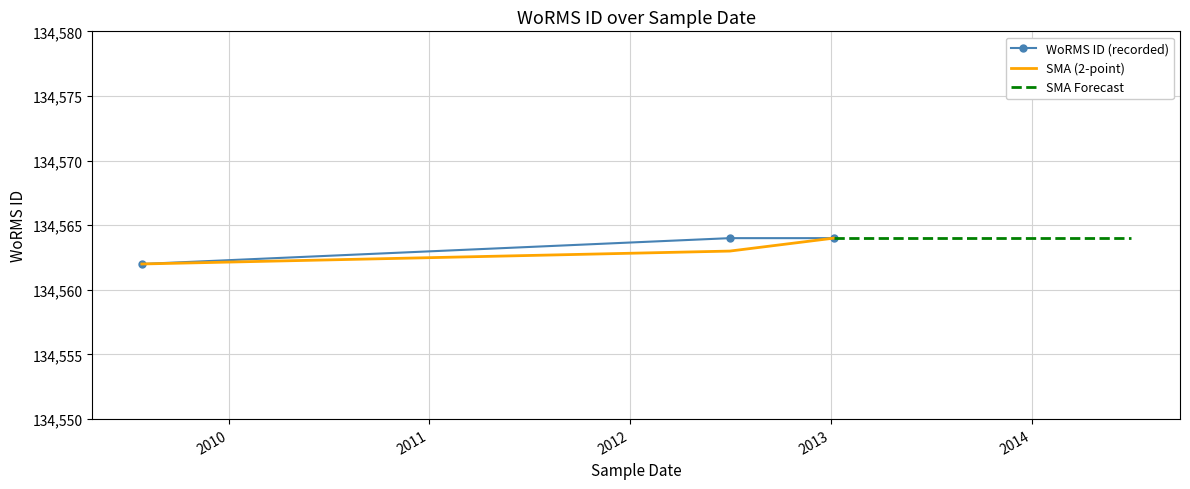

Rank the categories by value from highest to lowest.

2013-01-06, 2012-07-01, , 2009-07-27